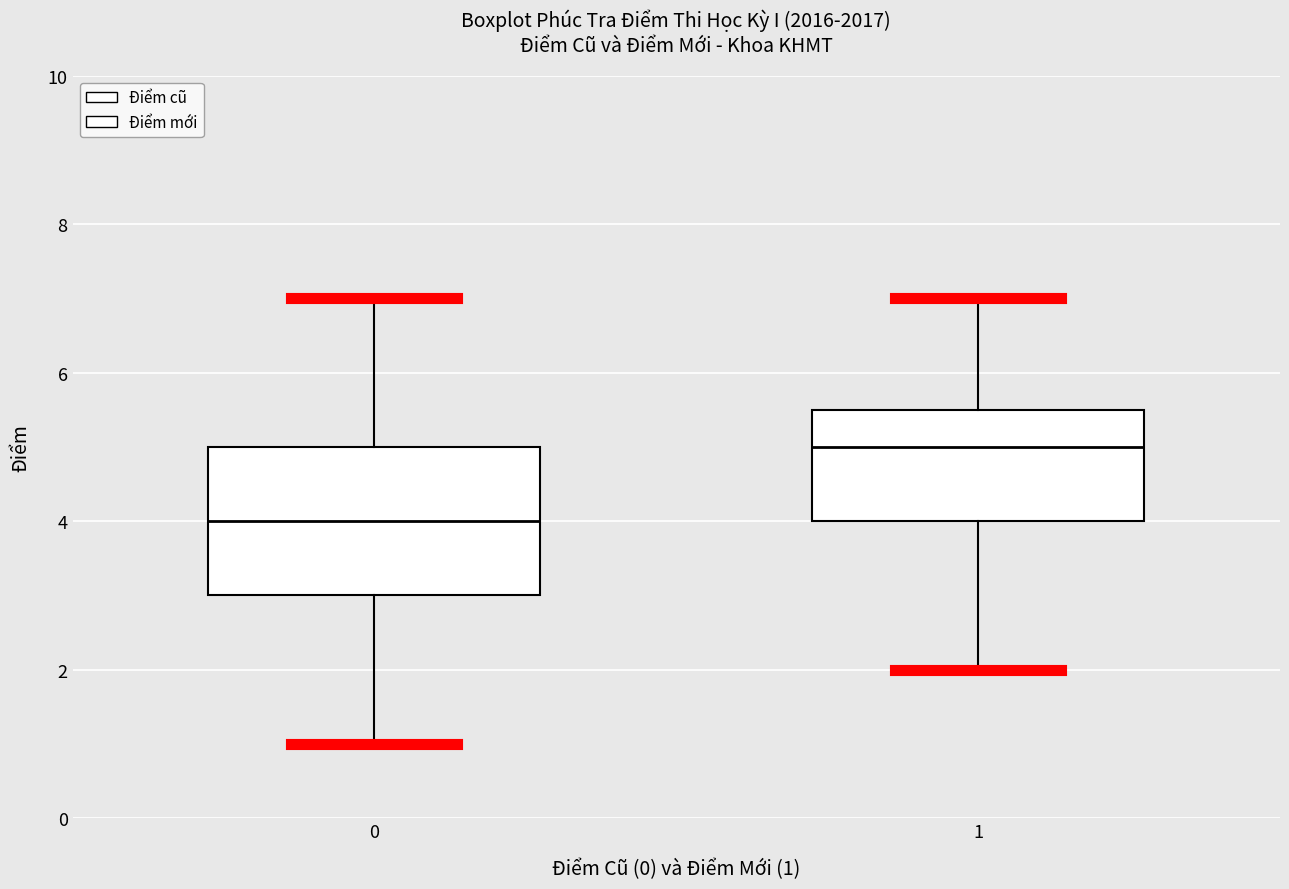

Which box's median line is the highest?

1